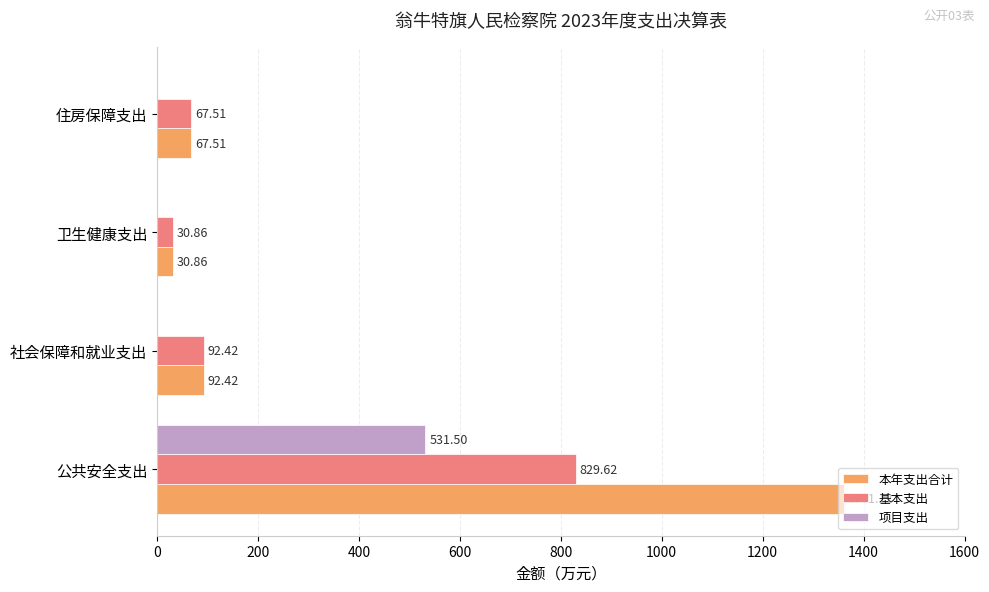

Which series has the largest total across all categories?

本年支出合计